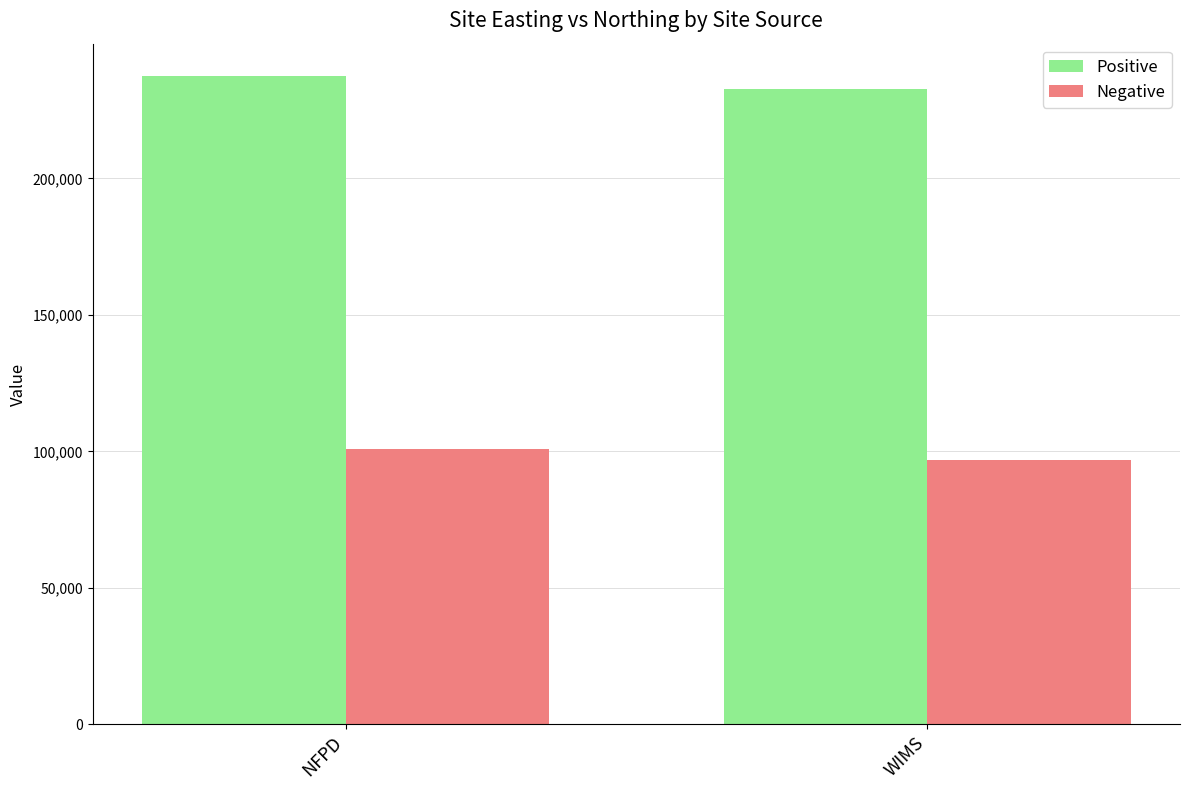

What is the difference between the Positive values at NFPD and WIMS?

4815